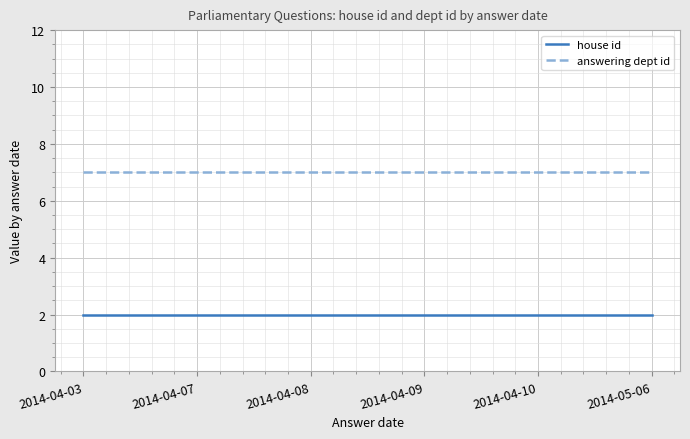

Reading right to left, transcribe all the data shown in this chart.

house id: 2	2	2	2	2	2
answering dept id: 7	7	7	7	7	7